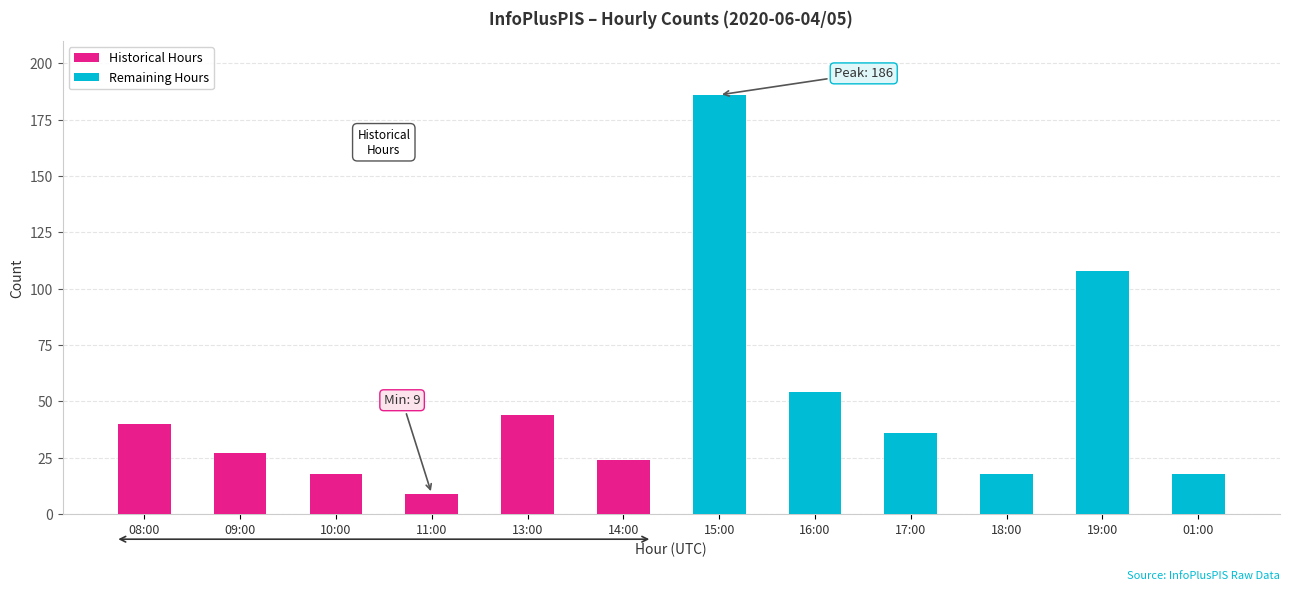

Are the bars grouped side by side (vs. stacked)?

Yes